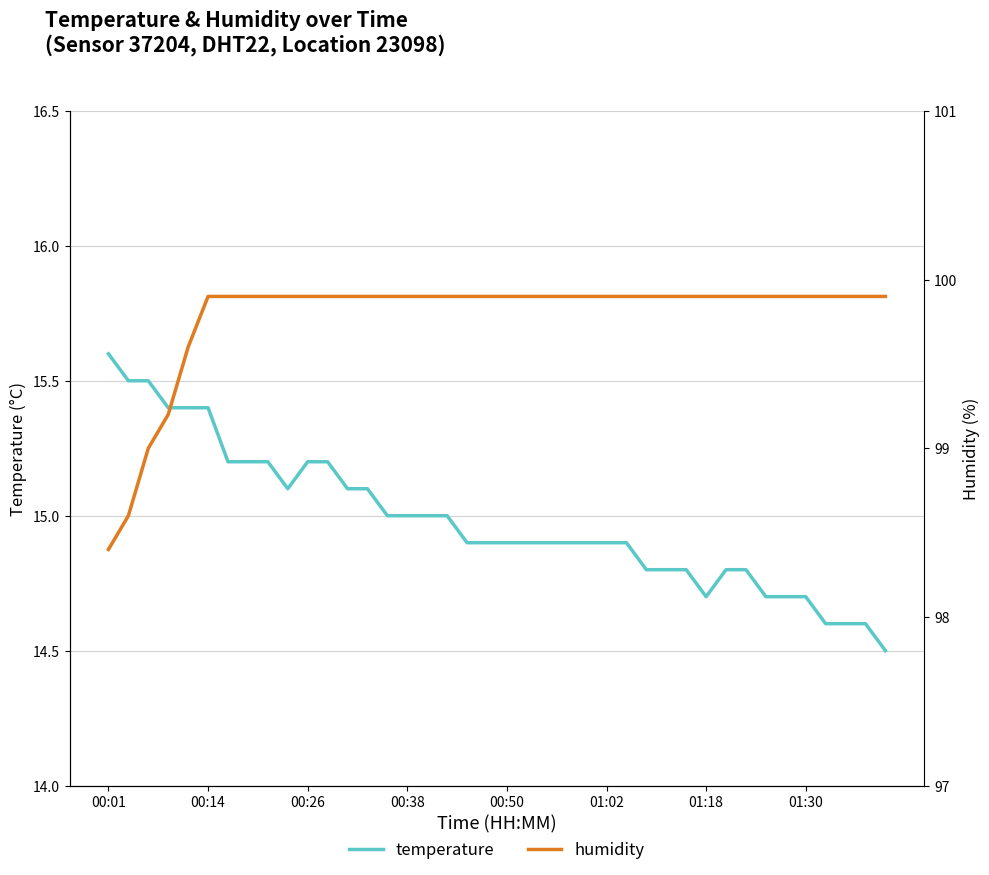

What is the greatest value displayed?

99.9